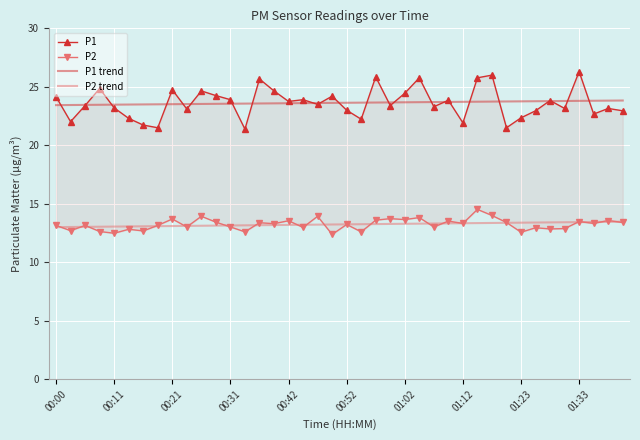

What is the maximum value shown in the chart?

26.3